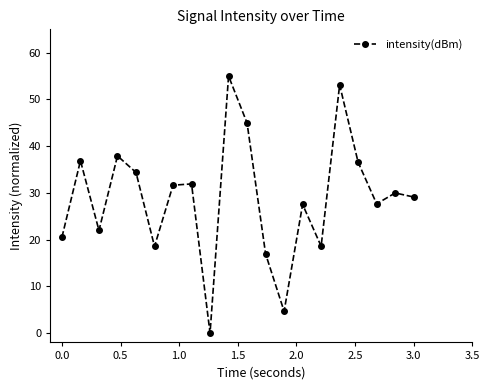

How many interior local valleys (lower than both neighbors) does the data have?

6